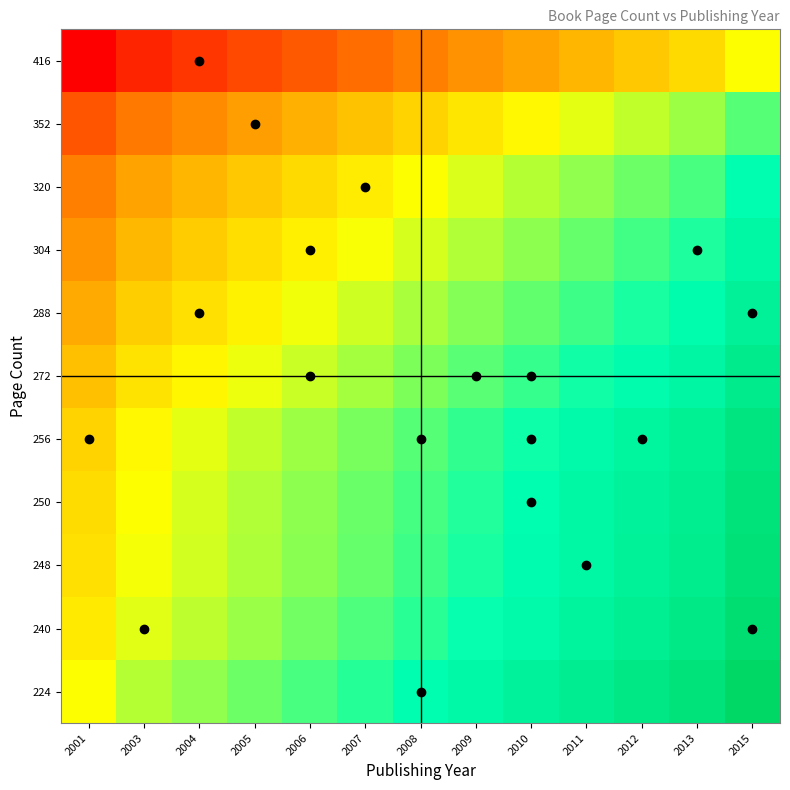

What is the spread (max minus min) of values at 2003?

1.0